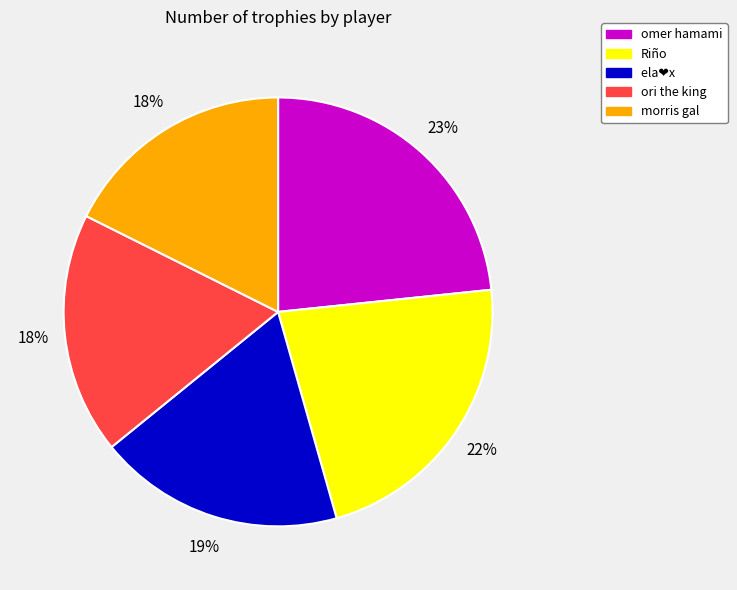

To the nearest percent, what is the combined percentage of morris gal and ori the king?

36%